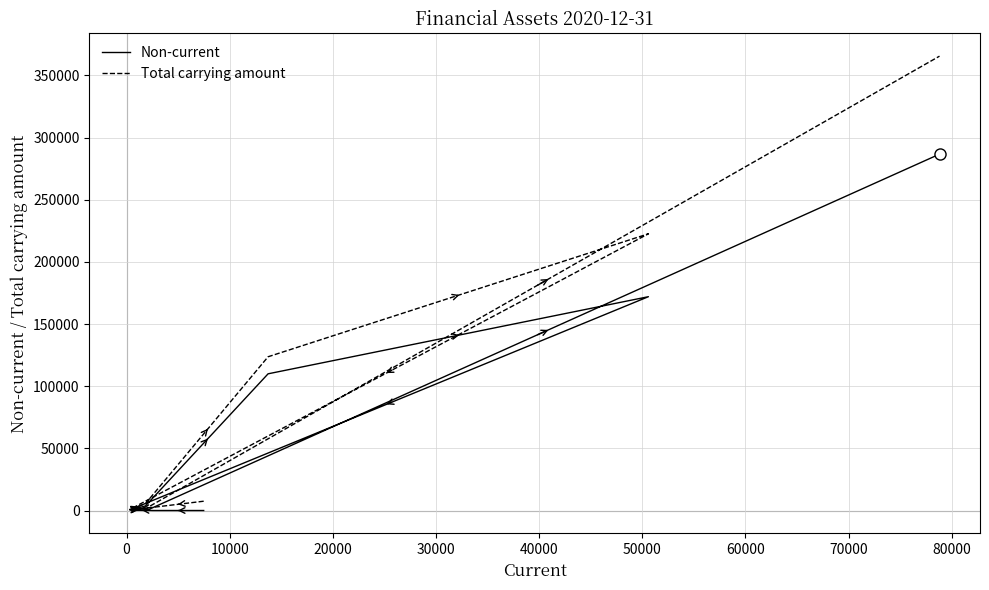

At 20000, list the series in order from largest to smallest.

Total carrying amount, Non-current